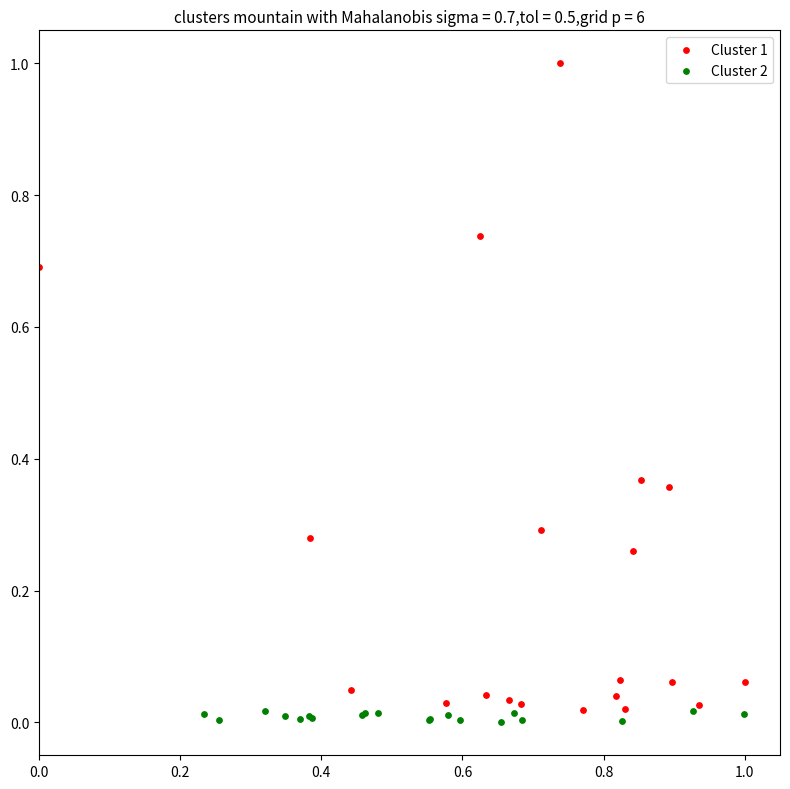

Which series has the largest Y range (max minus min)?

Cluster 1